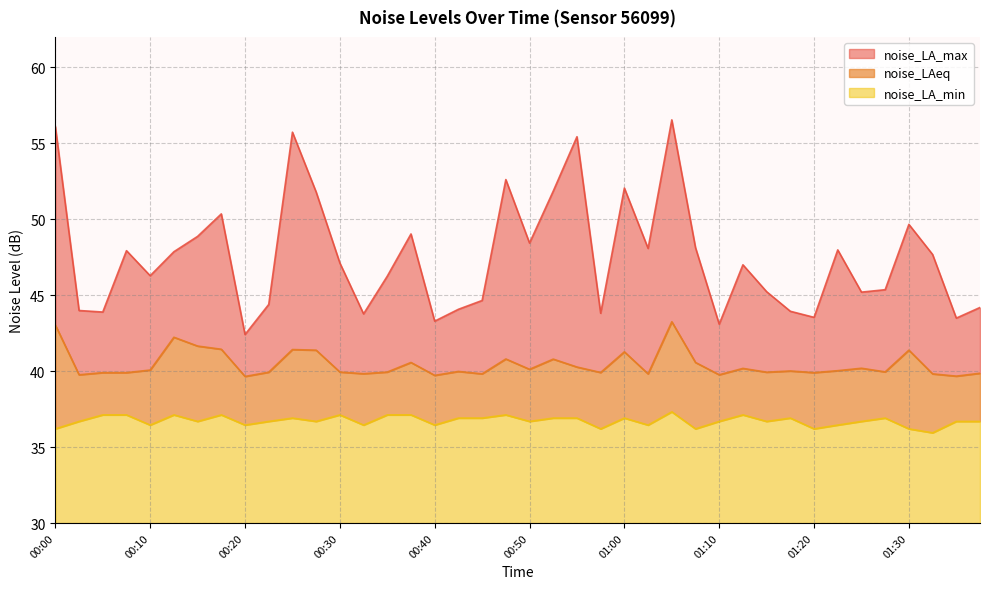

How many series are shown in this chart?

3